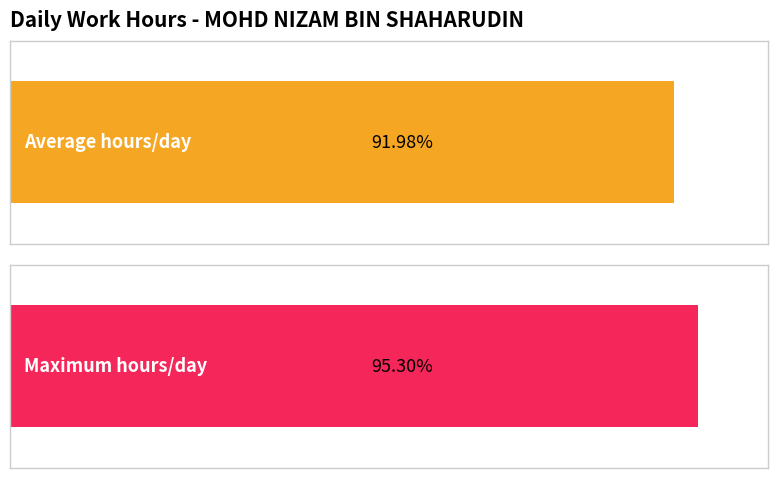

Is it true that the value at 17 is 3.2?

False